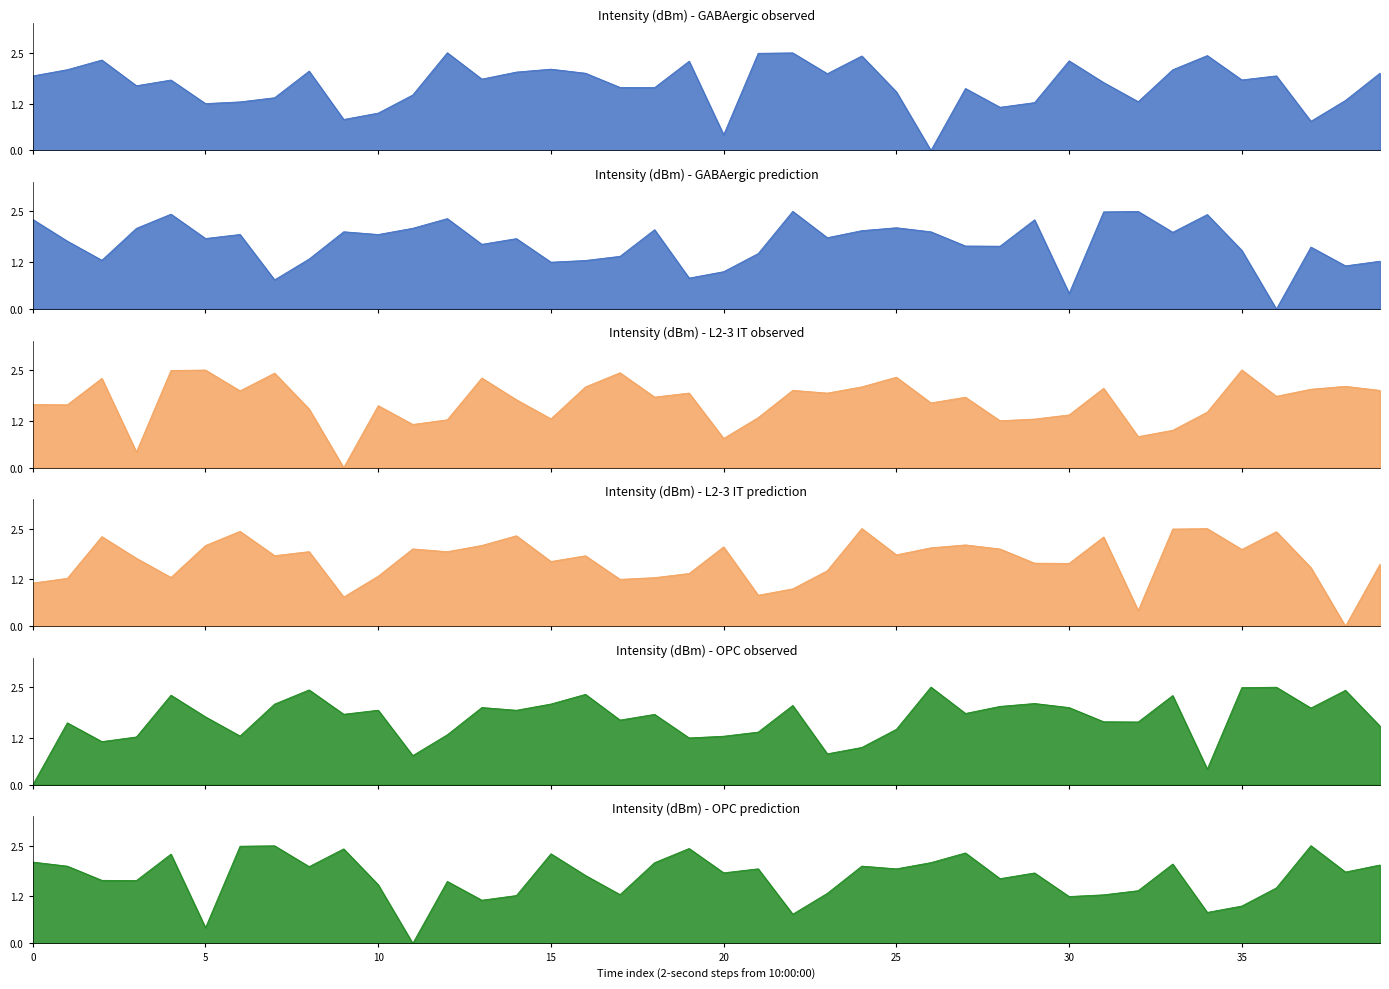

Is it true that L2-3 IT prediction equals 4.1 at 33?

False